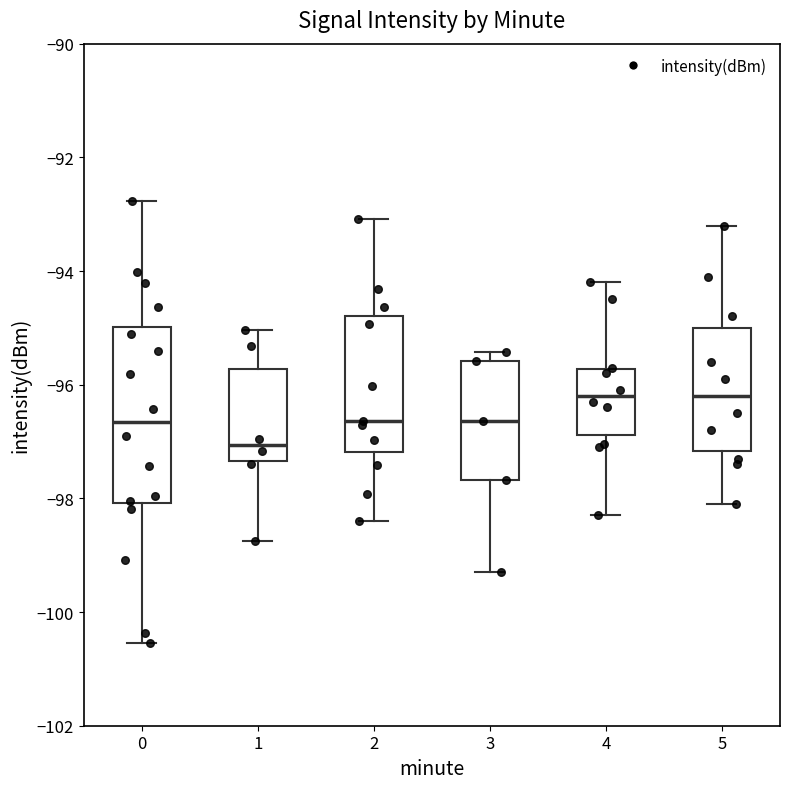

Comparing the boxes themselves (not the whiskers), which one is the tallest?

0